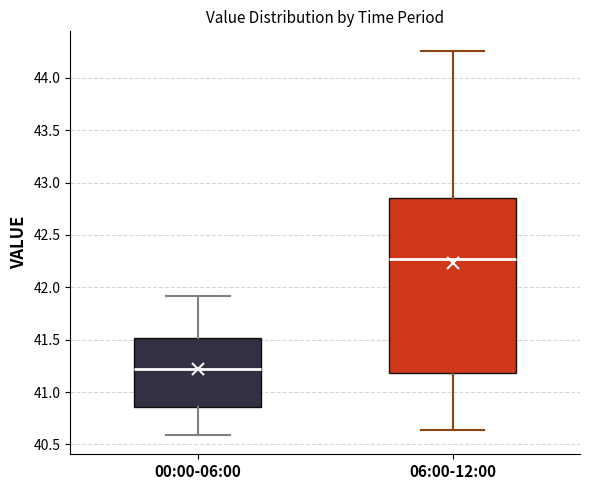

Reading left to right, transcribe this box plot: for each box, give where its median line is, the range the box spans, and where its two whiskers end, as read against the y-axis. The values are not printed on the chart, so give them approximately, as read against the axis.

00:00-06:00: median 41.20, box 40.85 to 41.50, whiskers 40.60 to 41.90
06:00-12:00: median 42.30, box 41.20 to 42.85, whiskers 40.65 to 44.25